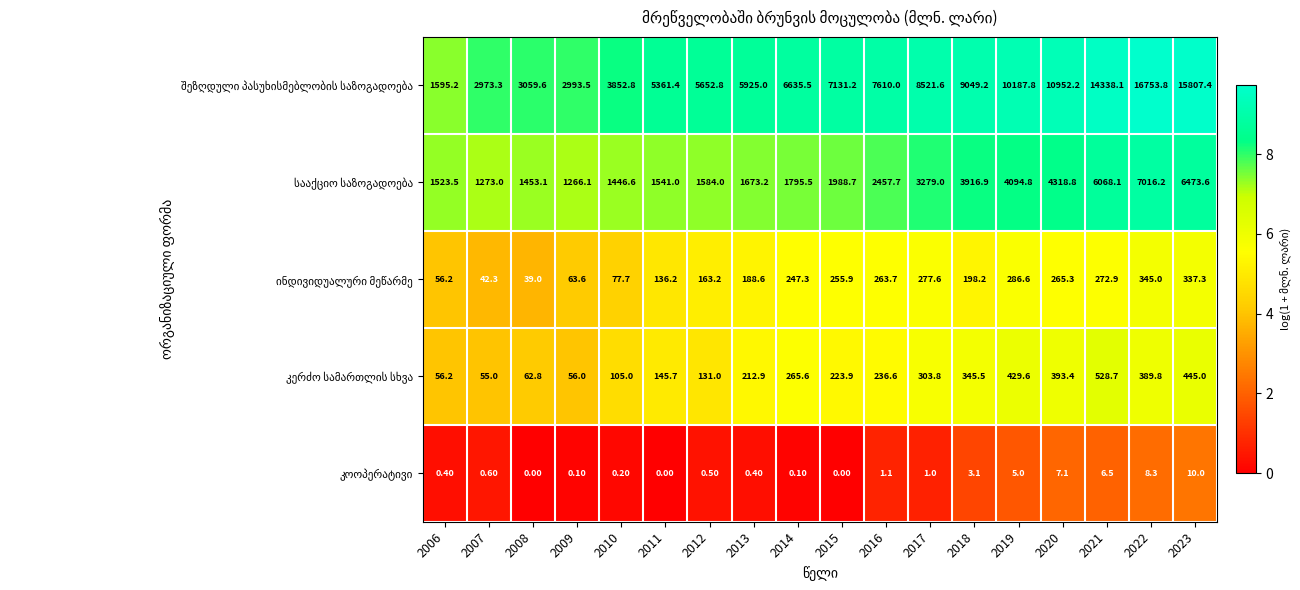

What is the difference between the highest and lowest values at 2011?

5361.4